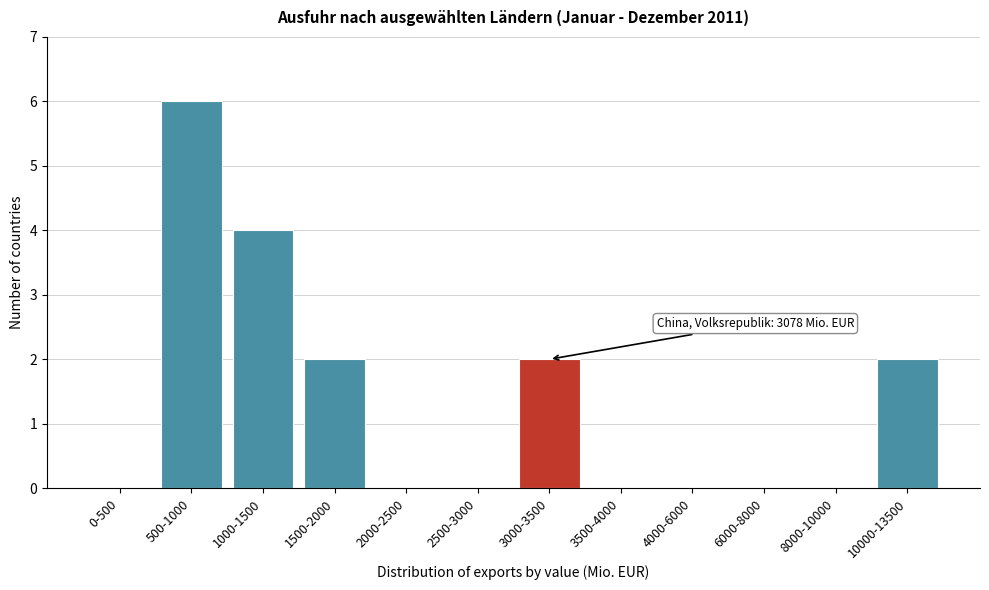

Reading left to right, extract all data points from this chart.

0-500=0	500-1000=6	1000-1500=4	1500-2000=2	2000-2500=0	2500-3000=0	3000-3500=2	3500-4000=0	4000-6000=0	6000-8000=0	8000-10000=0	10000-13500=2